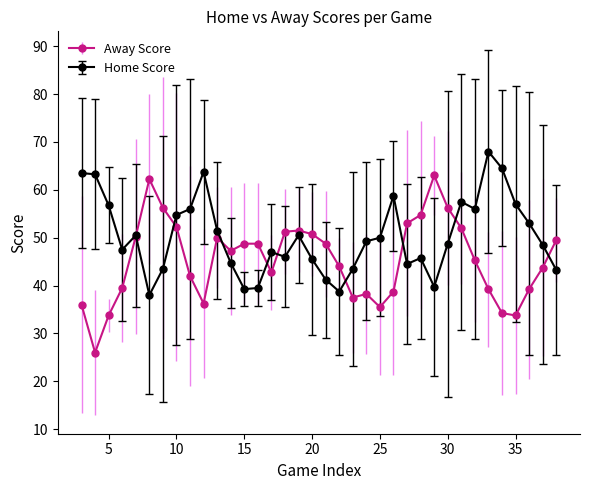

What is the minimum value for Away Score?

26.0